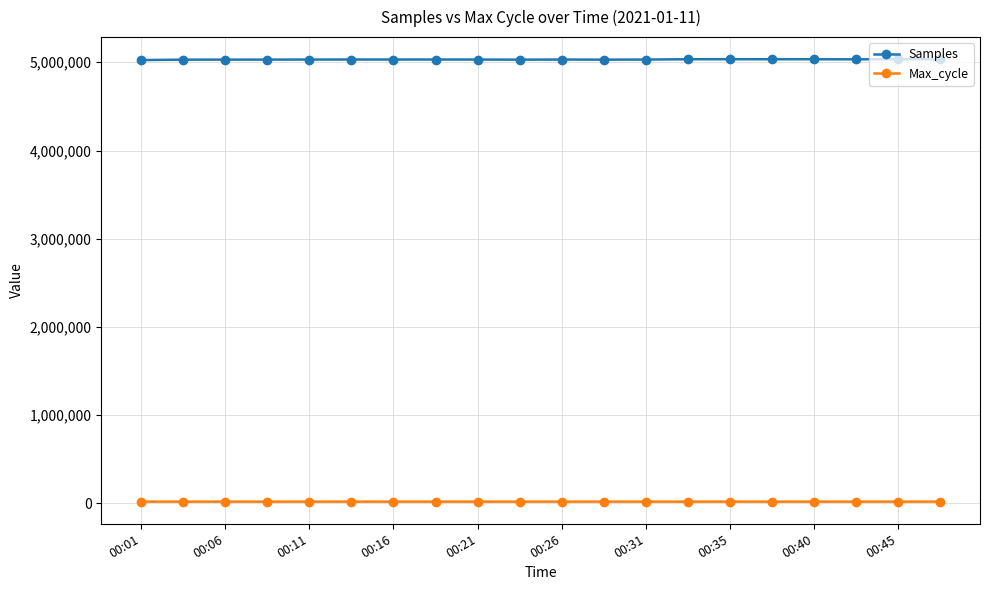

Rank the series by their average value, from lowest to highest.

Max_cycle, Samples